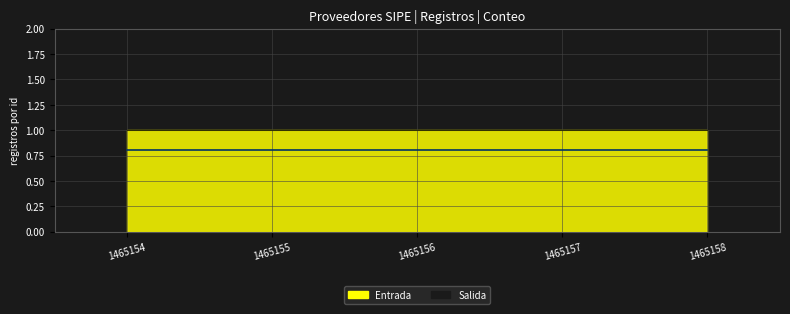

Which series has the largest total across all categories?

Entrada